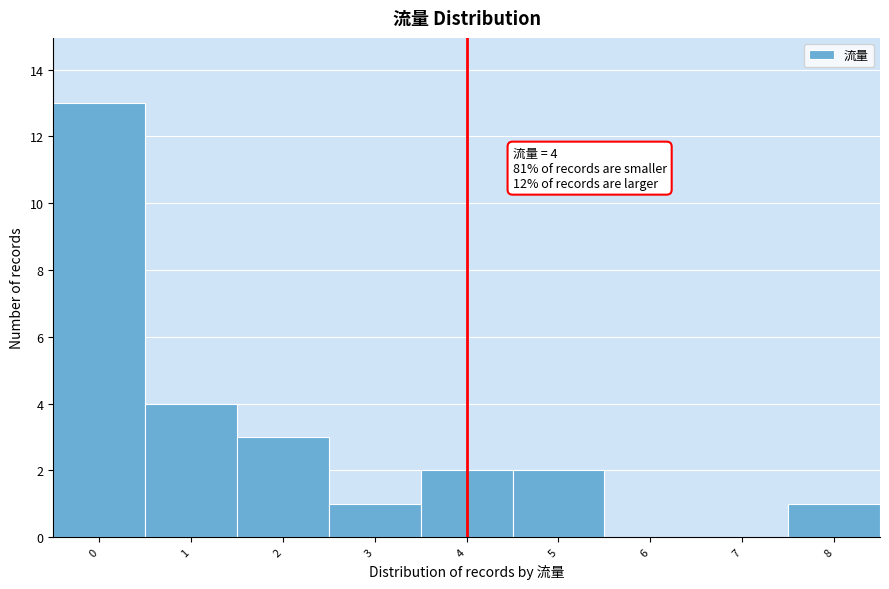

Over which range of the x-axis is the bar tallest?

-0.5 to 0.5